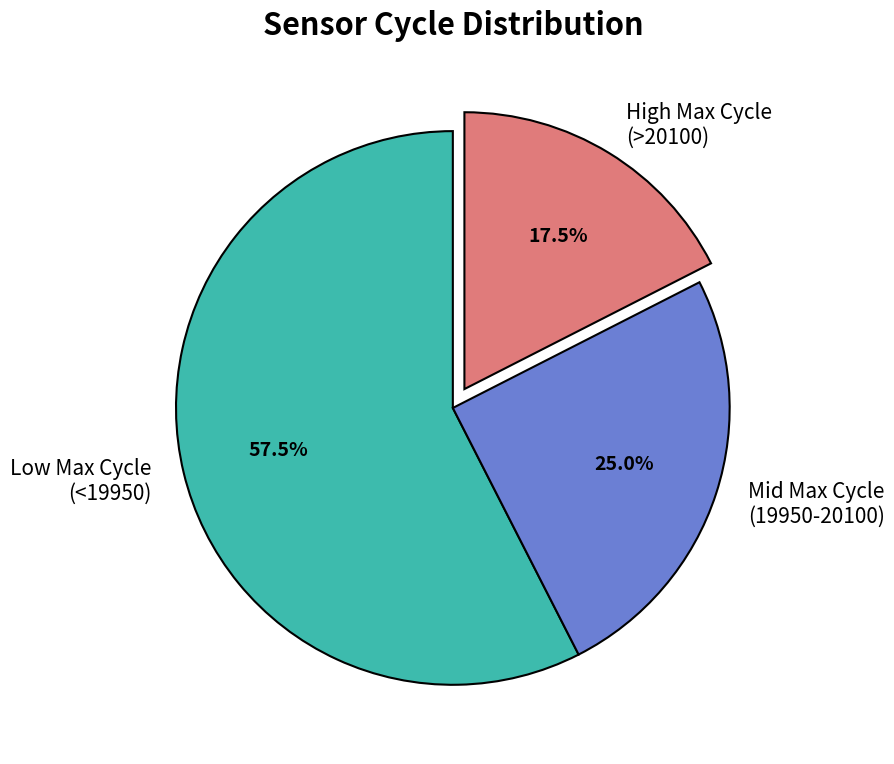

Which slice is the smallest?

High Max Cycle (>20100)